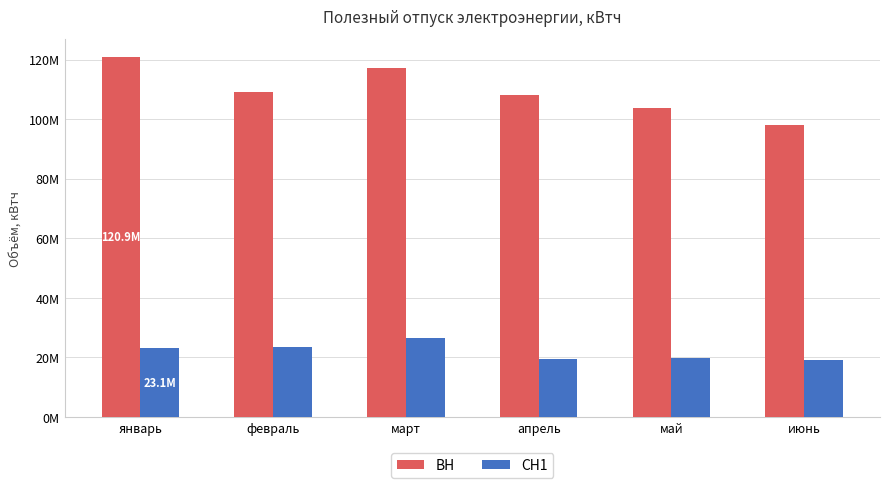

What are all the series names shown in the legend?

ВН, СН1